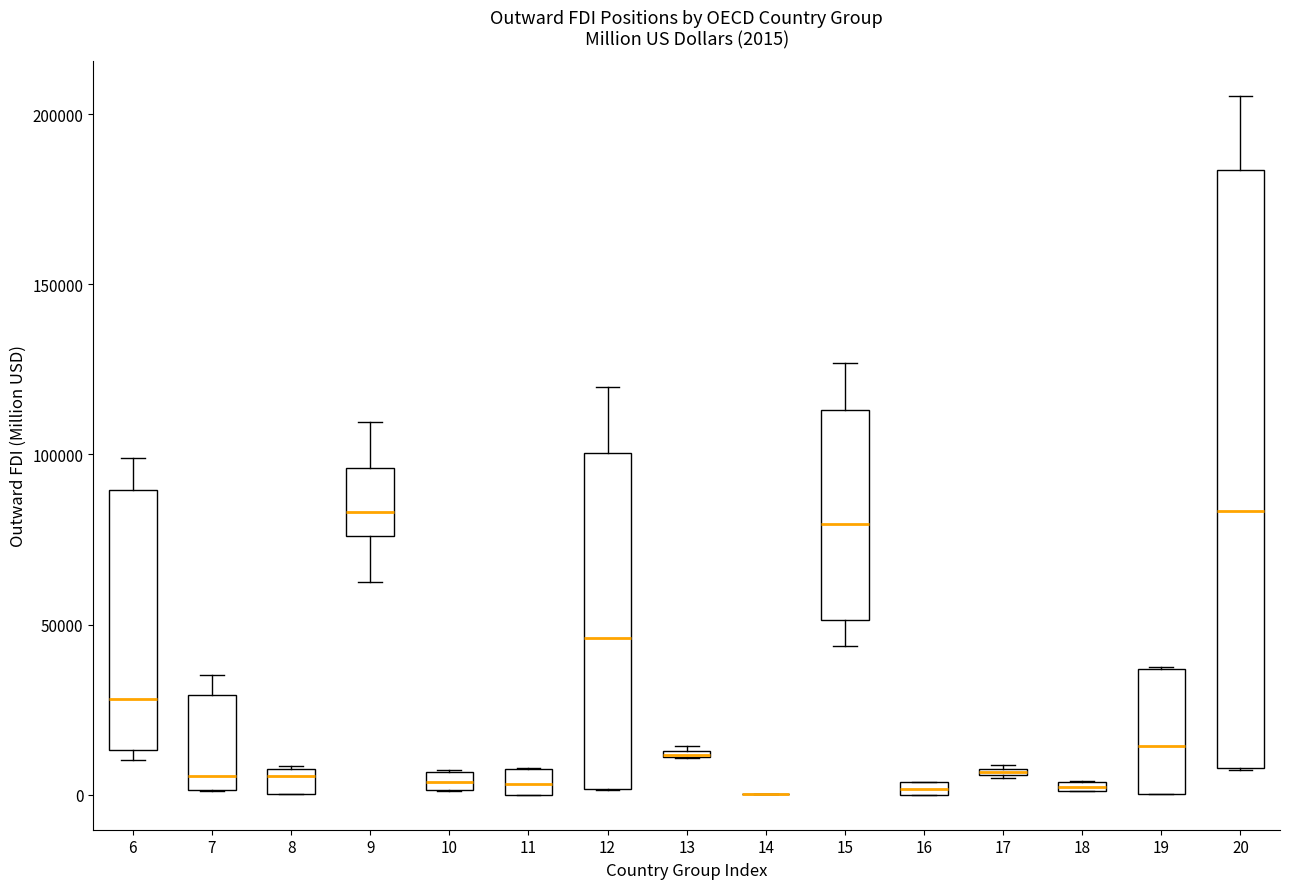

Which box is the tallest, from its lower edge to its upper edge?

20